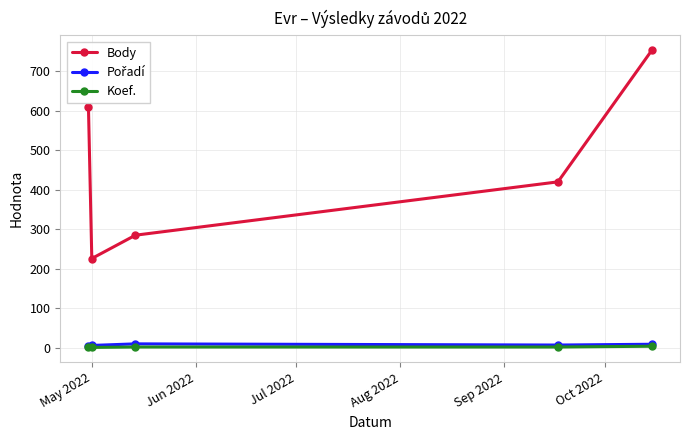

How many interior local valleys does the Body series have?

1